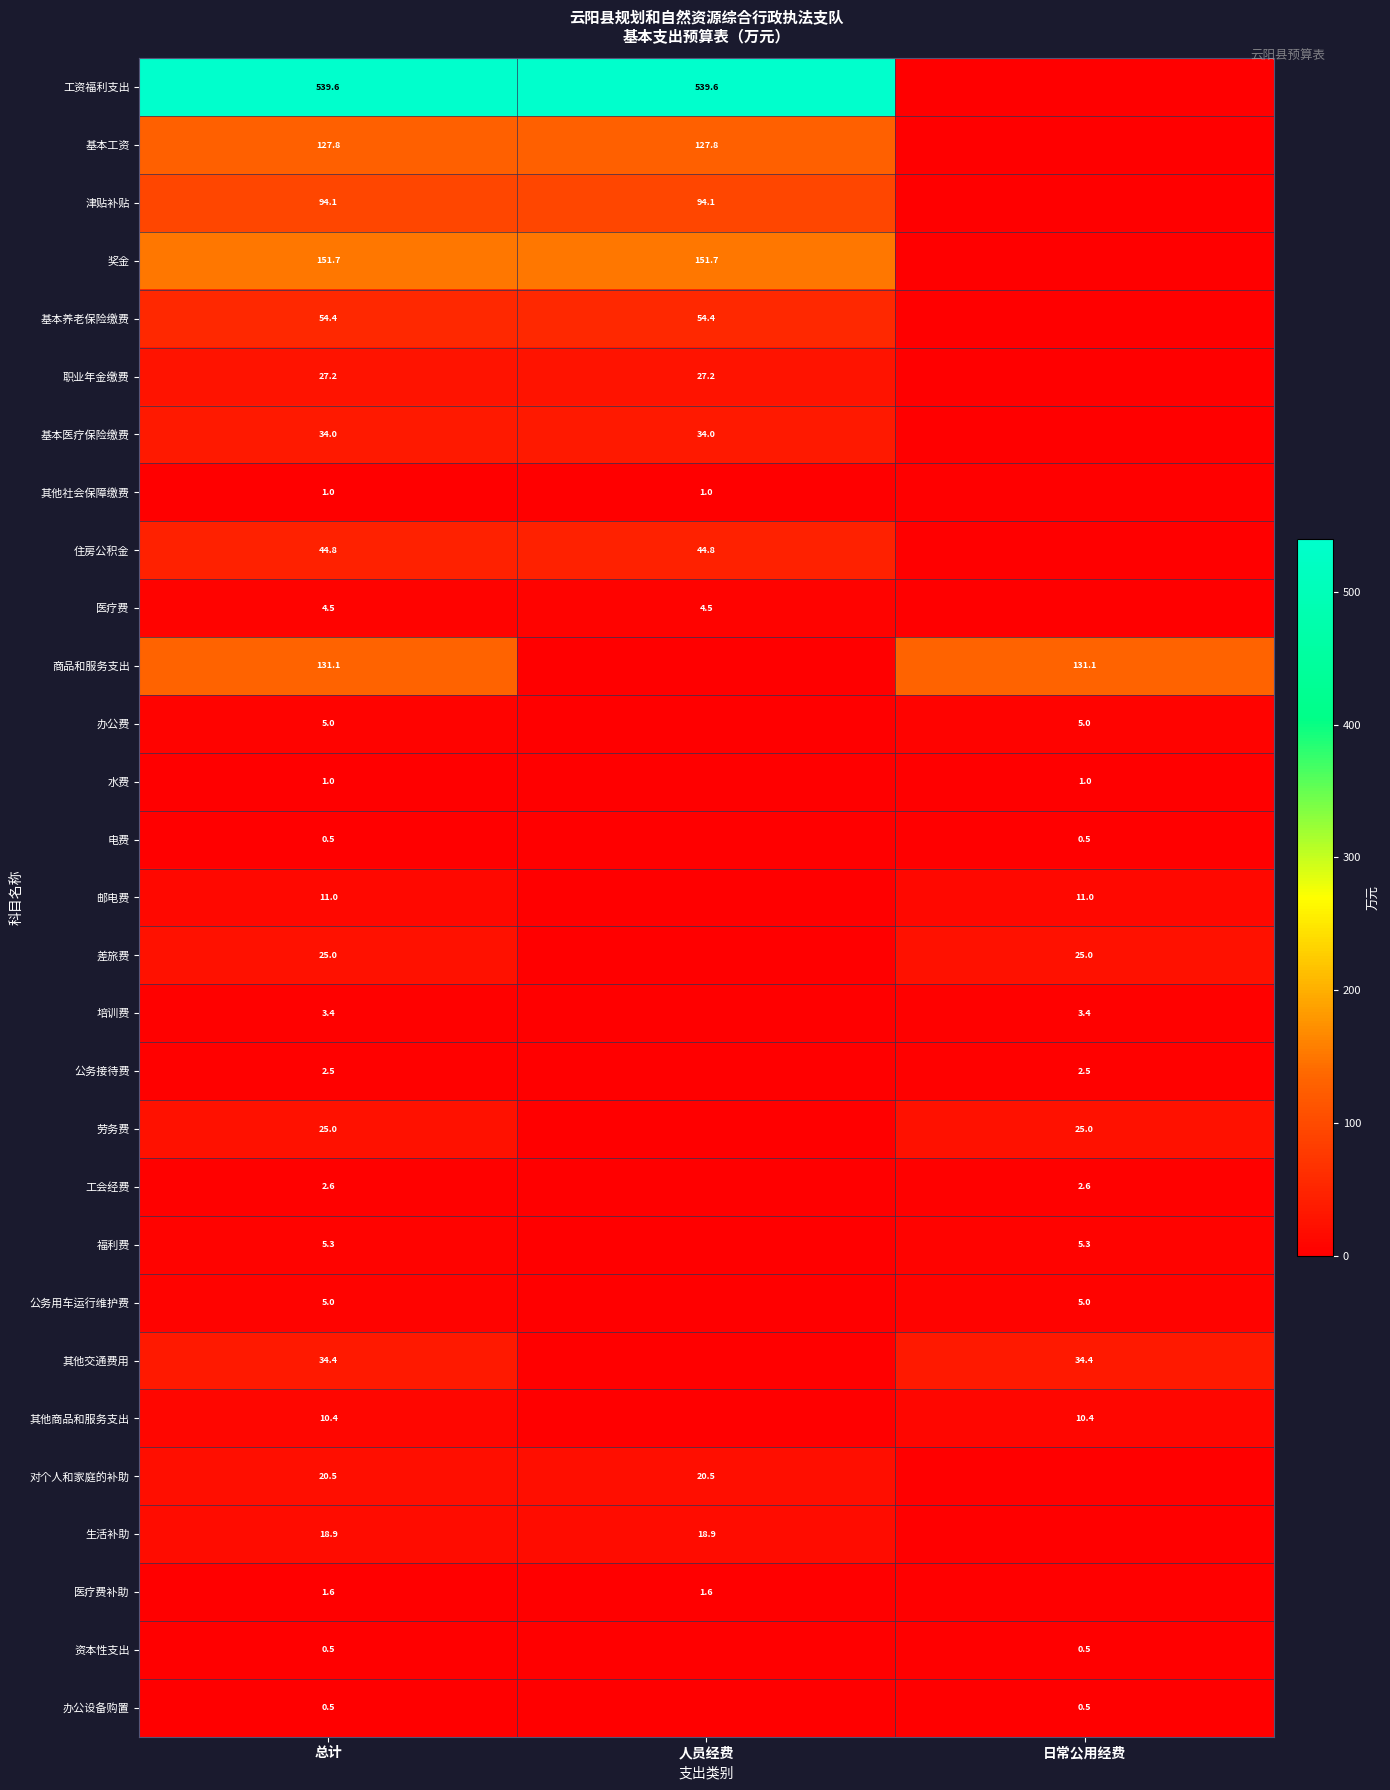

Is it true that 基本医疗保险缴费 equals 50.6 at 总计?

False